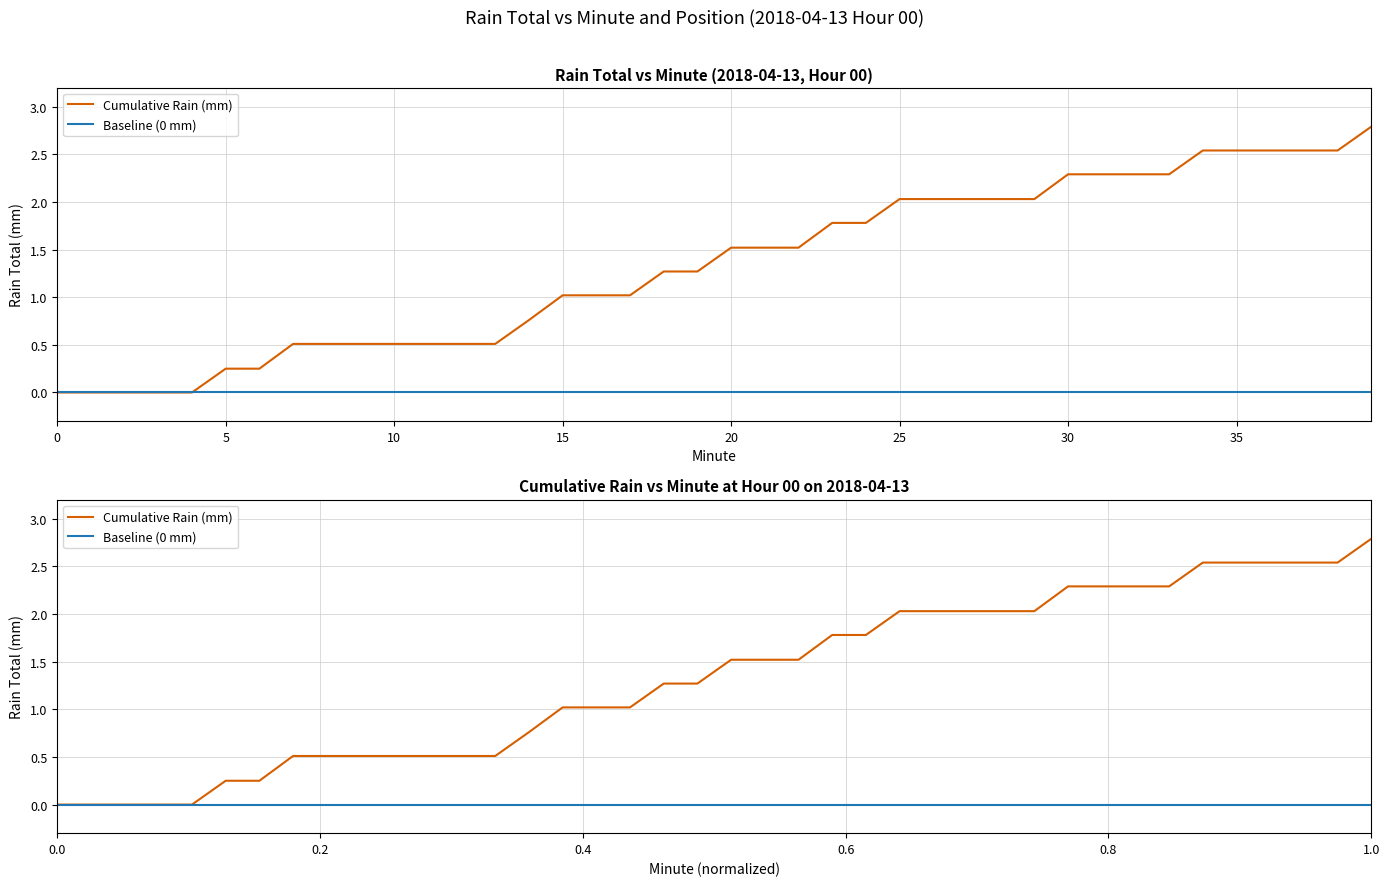

How many lines are shown in the chart?

2